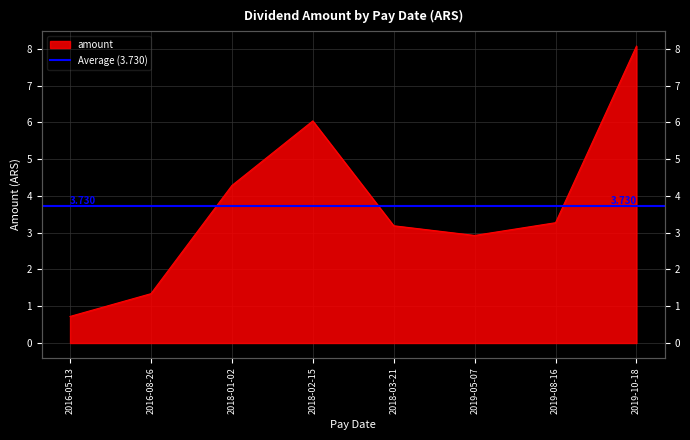

True or false: the data shows 3.2 at 2018-03-21.

True